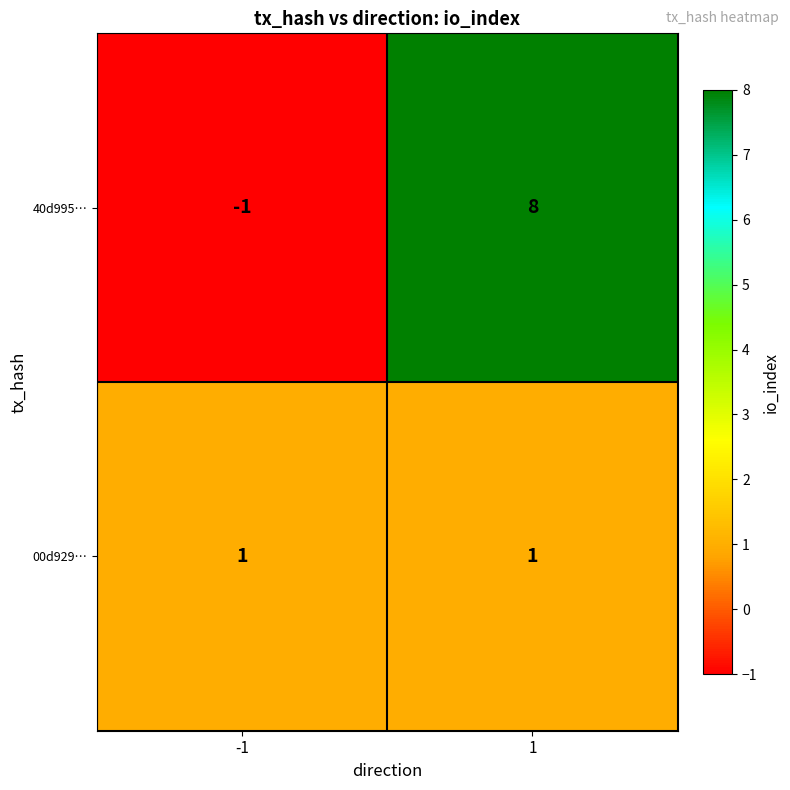

At which category is the sum across all series the highest?

1